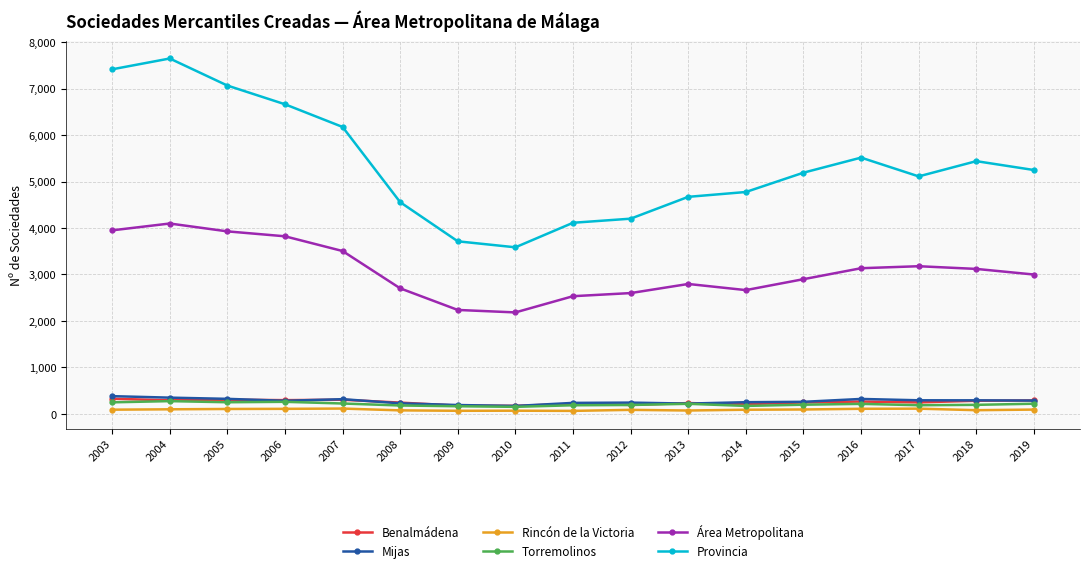

The Benalmádena series shows 214 at 2011. True or false?

True